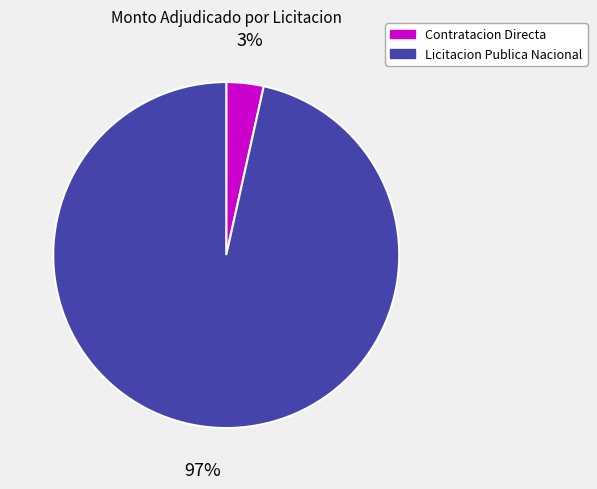

True or false: Licitacion Publica Nacional accounts for 84% of the total.

False